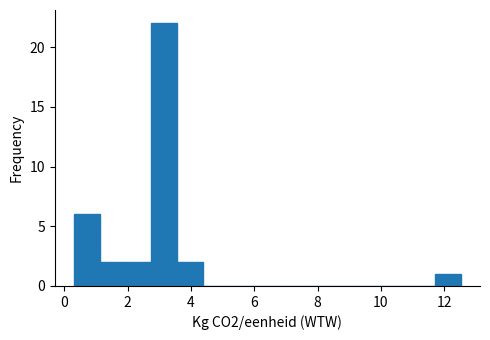

What is the height of the bar covering 0.4 to 1.2 on the x-axis? Neither the bar edges nor the heights are printed on the chart, so give them approximately, as read against the axes.

6